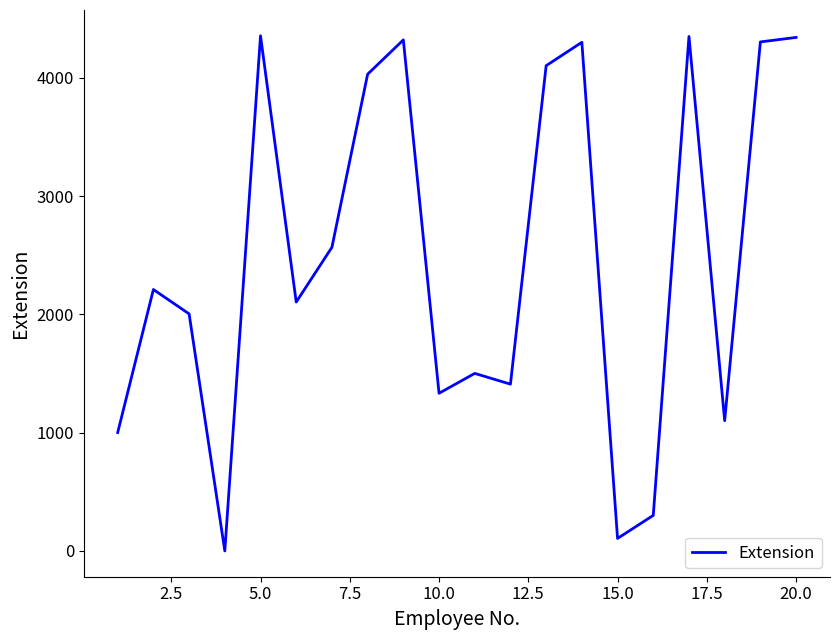

What is the greatest value displayed?

4355